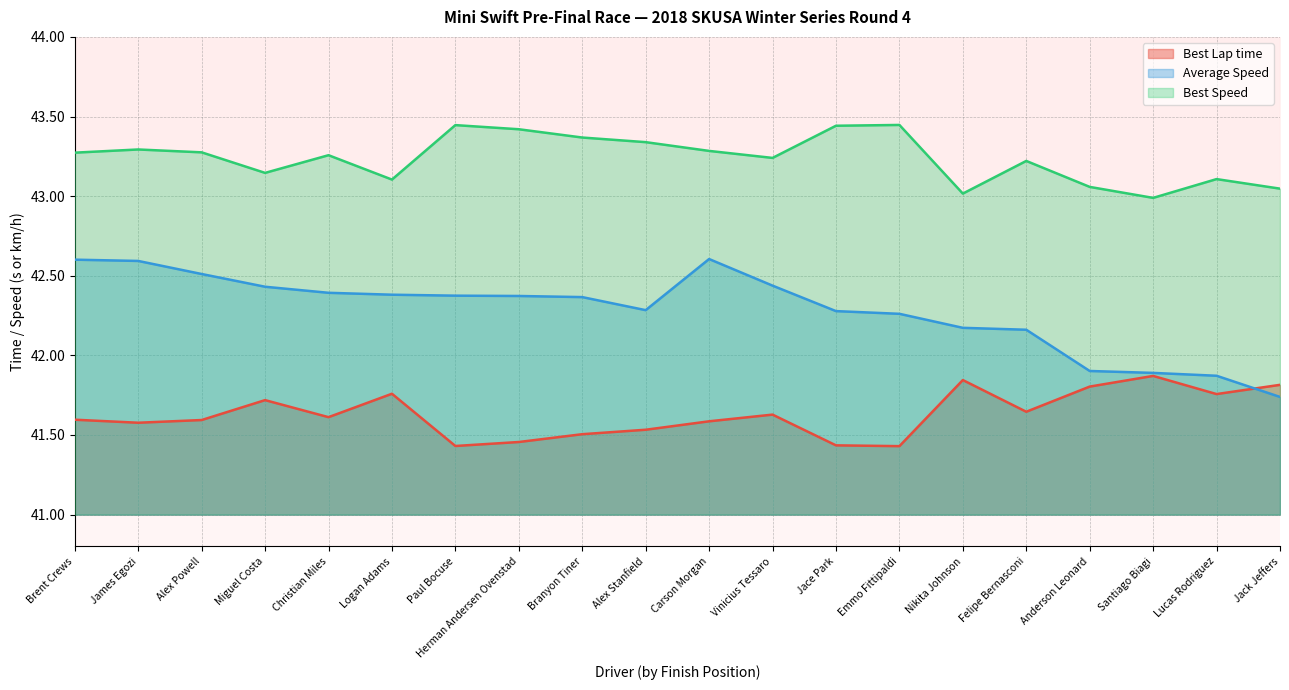

What is the value of the Best Lap time point at the 6th from the left?

41.8